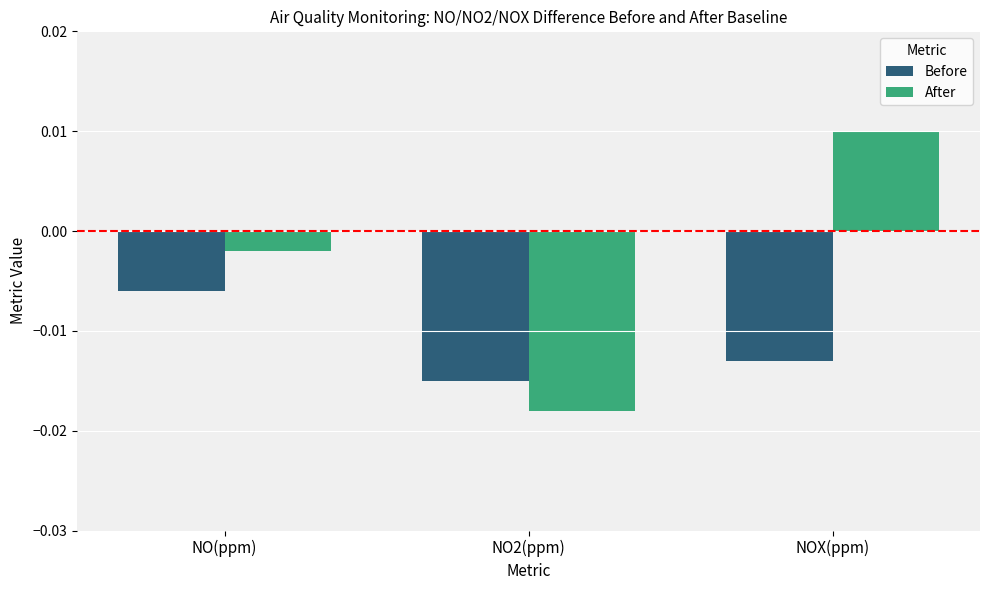

What is the label of the 1st bar from the right?

NOX(ppm)